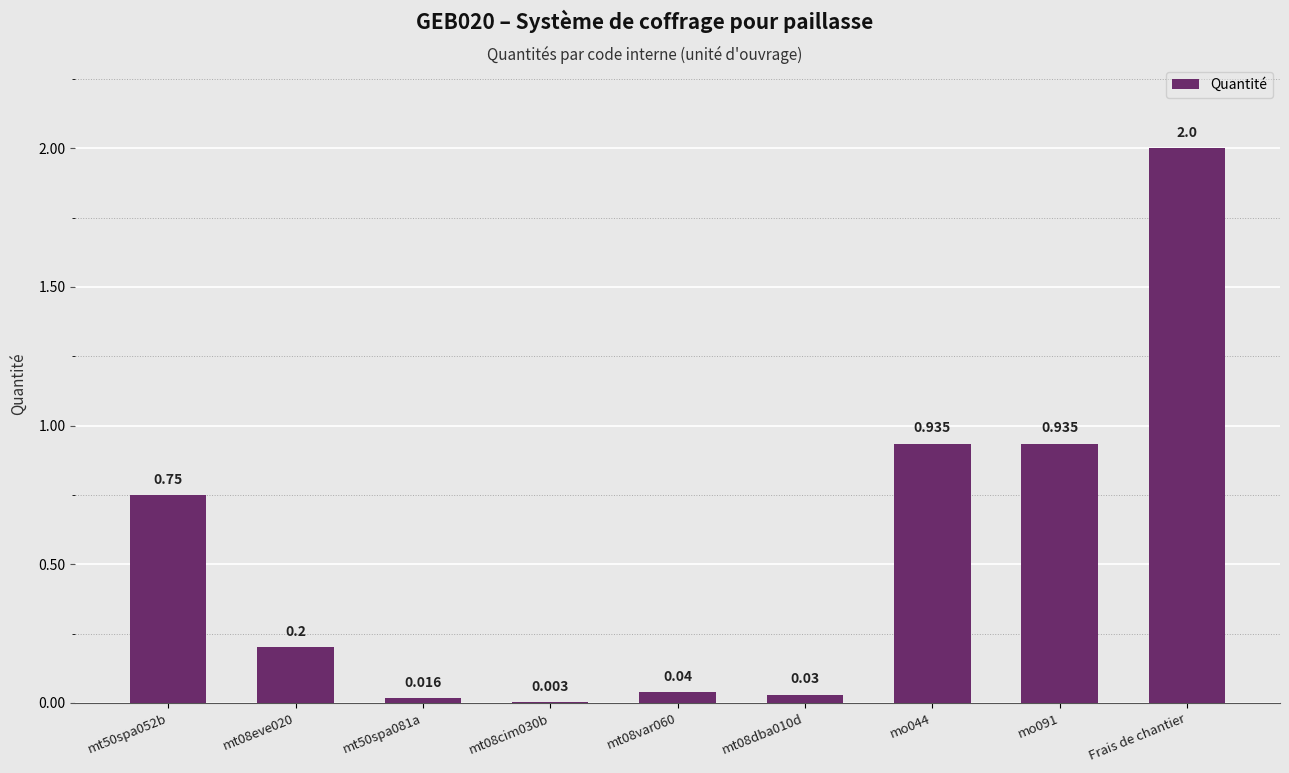

What is the change in value from mt08eve020 to mt50spa081a?

-0.2